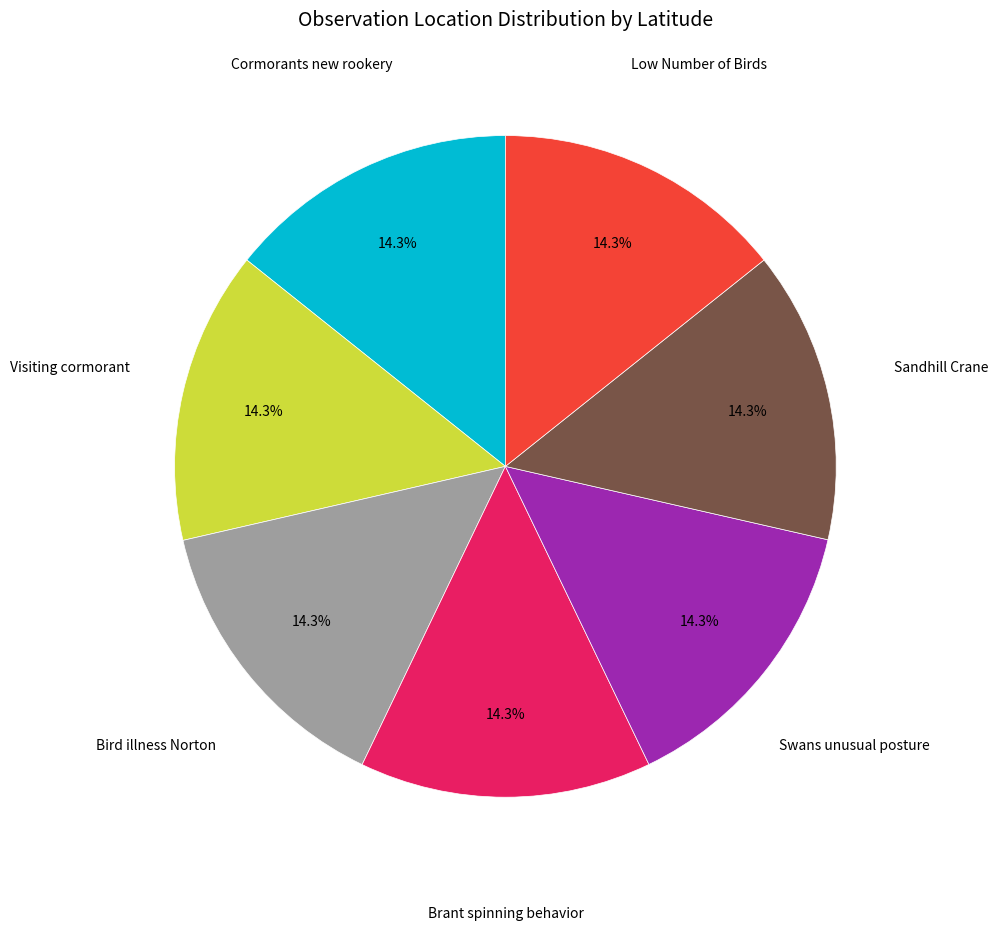

Is there a majority slice in this chart?

No